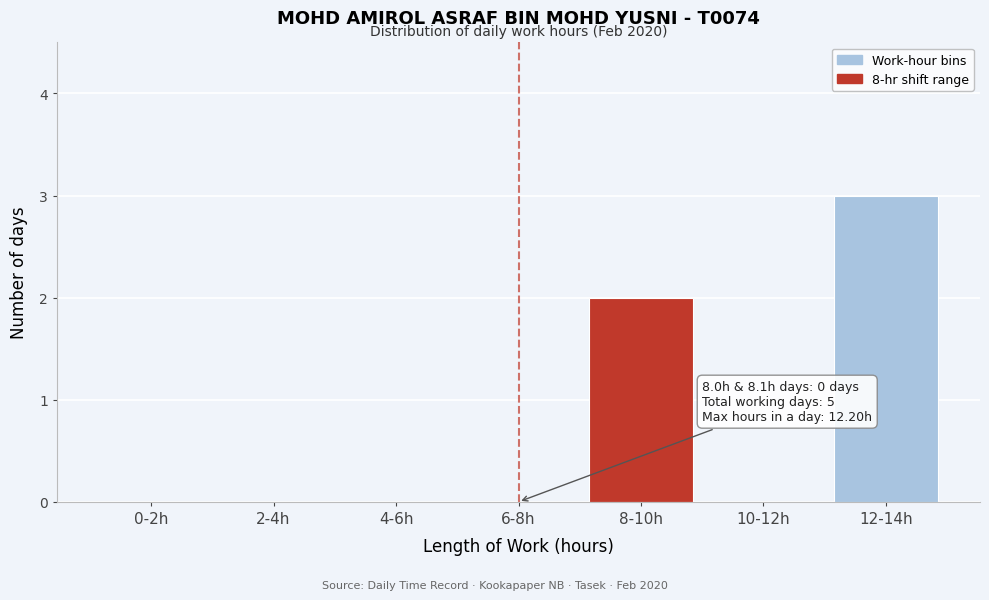

Reading left to right, what are all the values shown in this chart?

0-2h=0	2-4h=0	4-6h=0	6-8h=0	8-10h=2	10-12h=0	12-14h=3